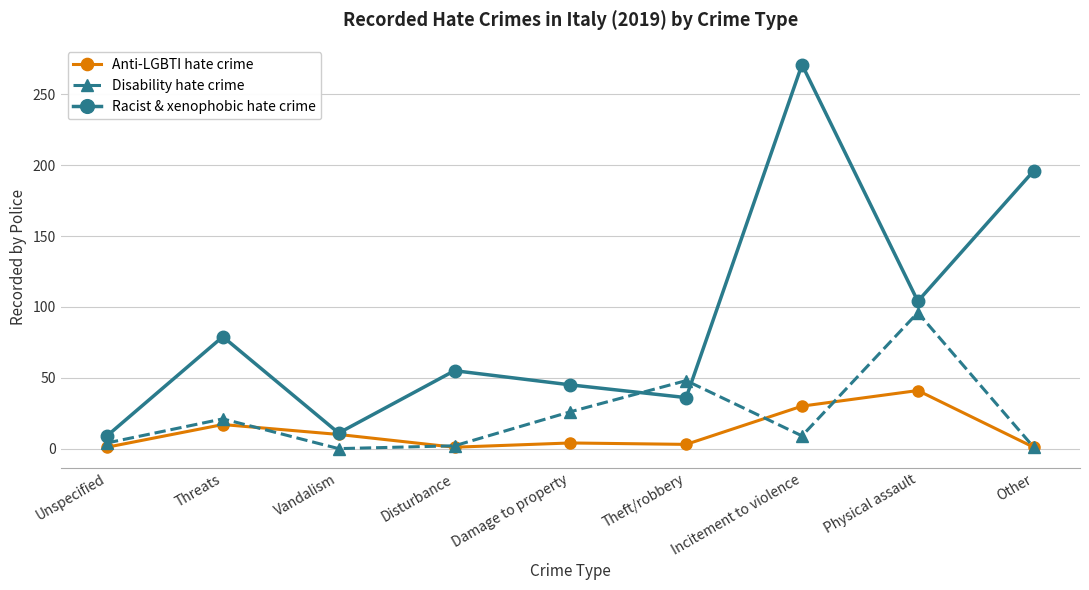

What are all the series names shown in the legend?

Anti-LGBTI hate crime, Disability hate crime, Racist & xenophobic hate crime